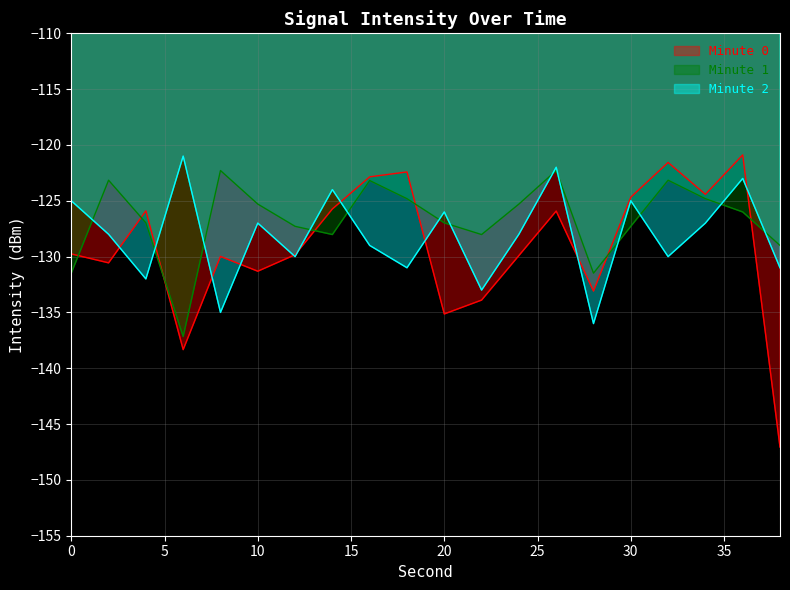

Which series changed the most between 16 and 34?

Minute 2